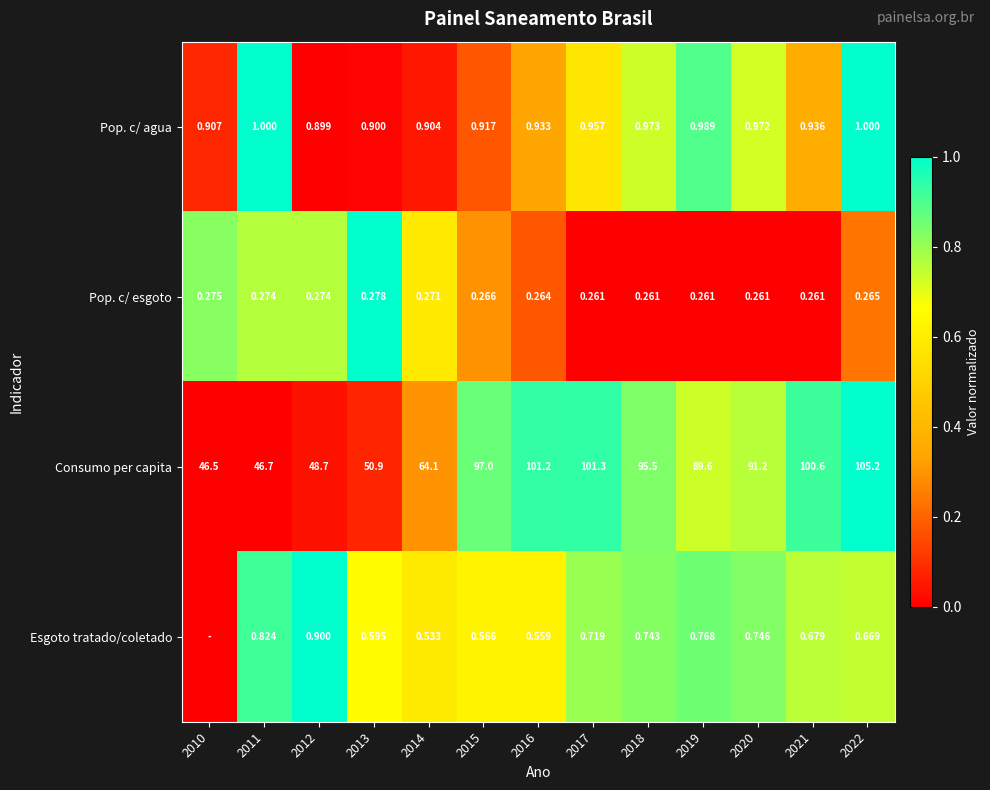

Is the value of Pop. c/ esgoto at 2015 greater than the value of Consumo per capita at 2020?

No